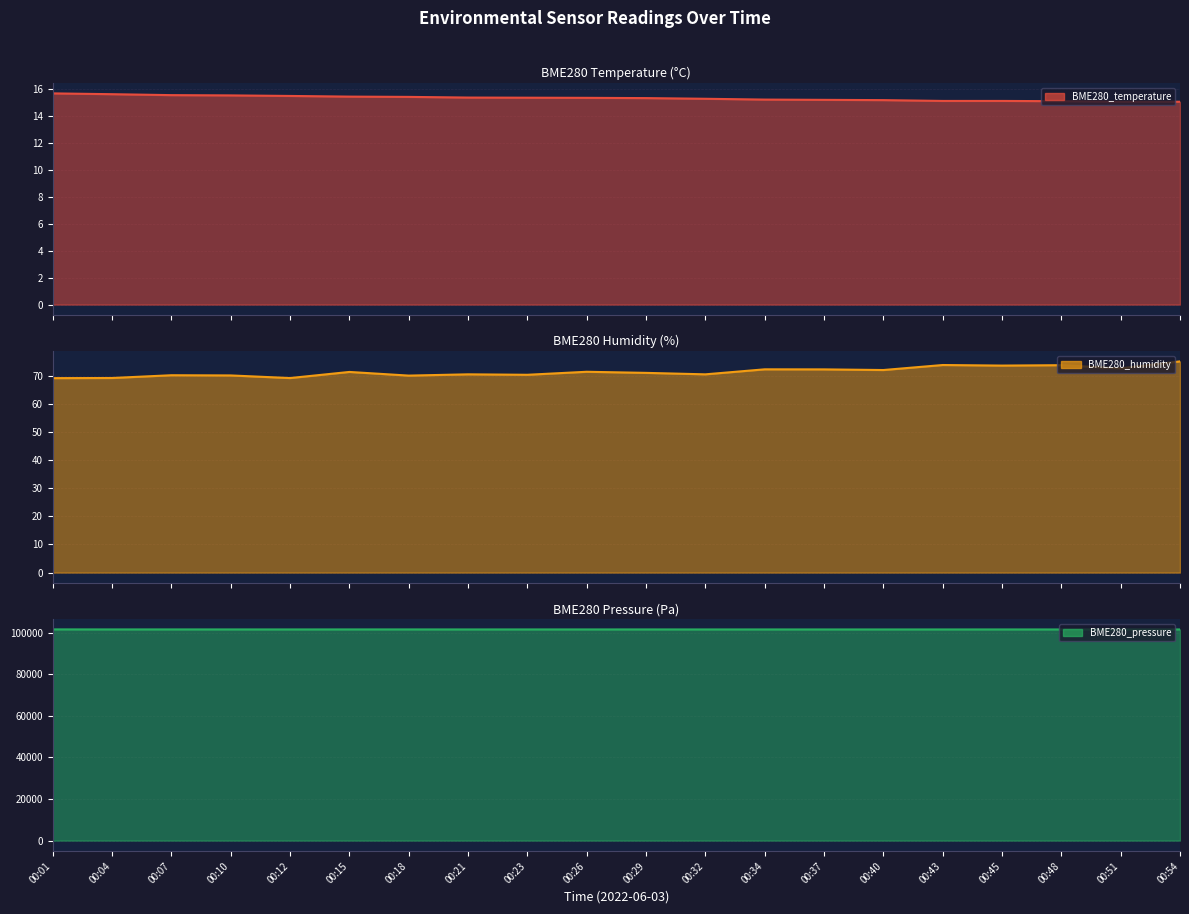

The BME280_pressure series shows 175586.7 at 00:29. True or false?

False